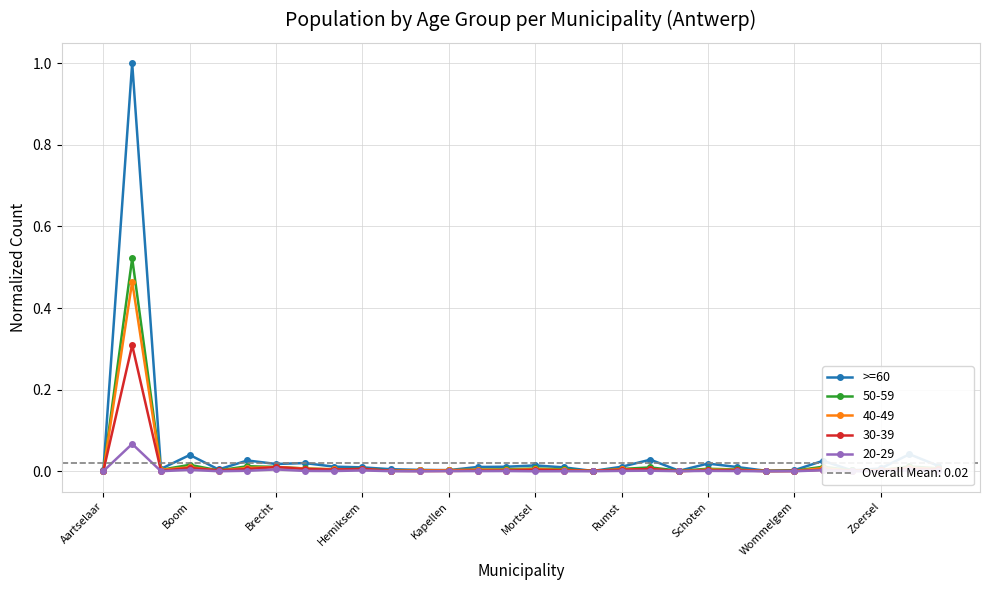

What is the difference between the maximum and minimum values?

1.0